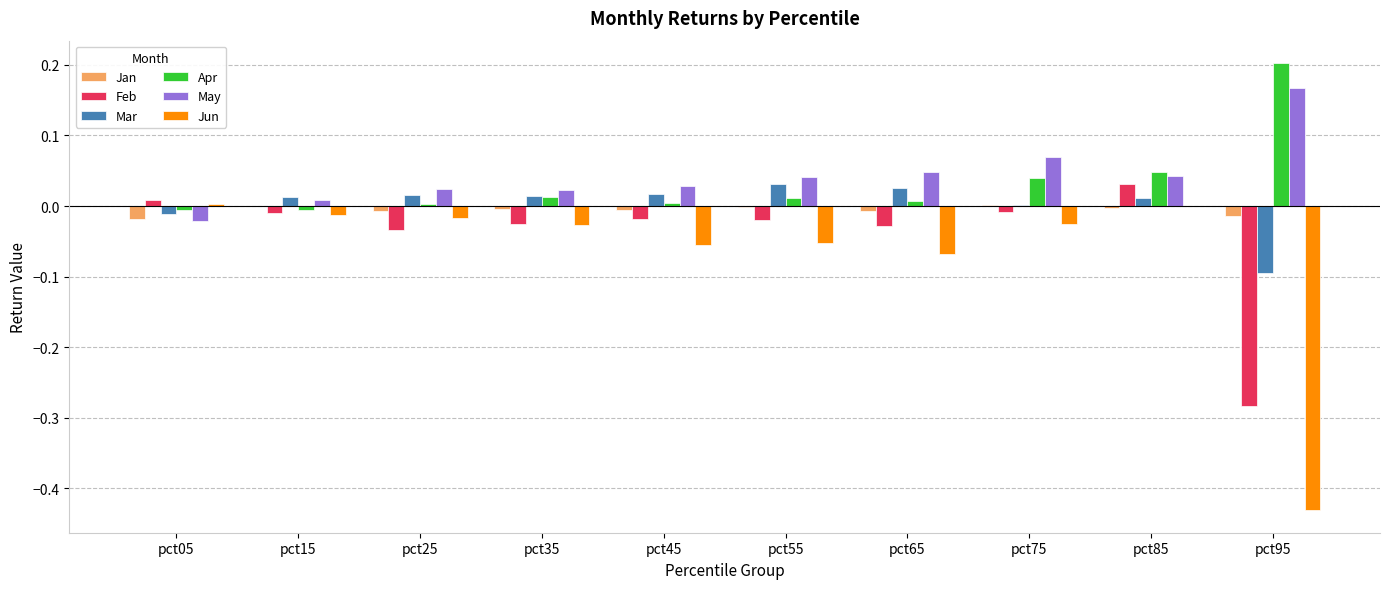

How many groups of bars are there?

10